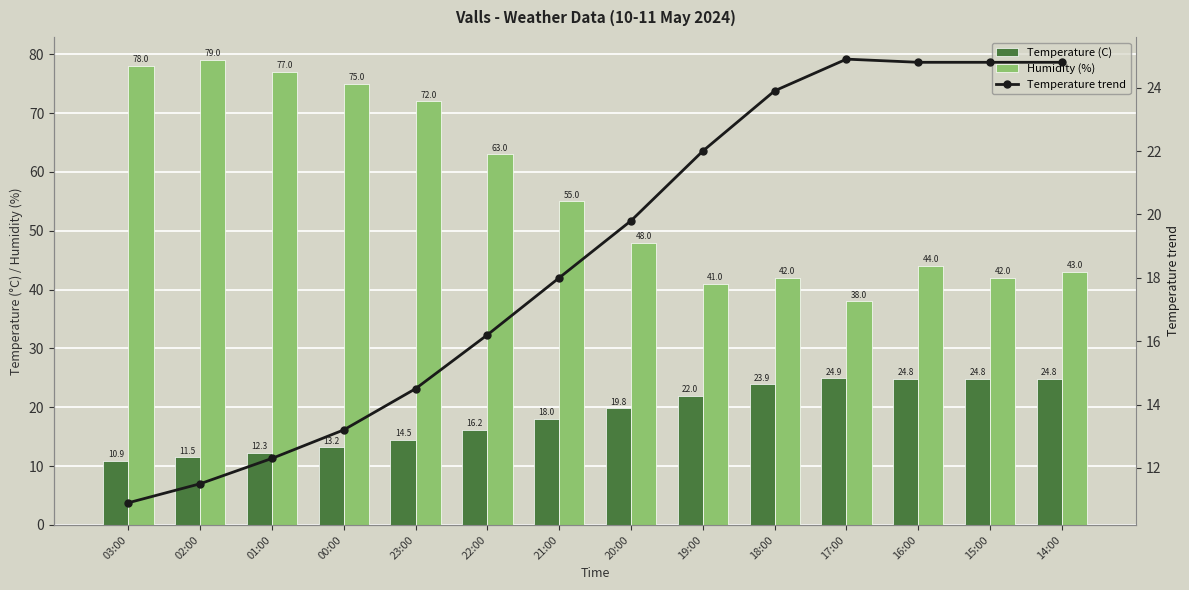

How many data points in Temperature trend are above 19?

7